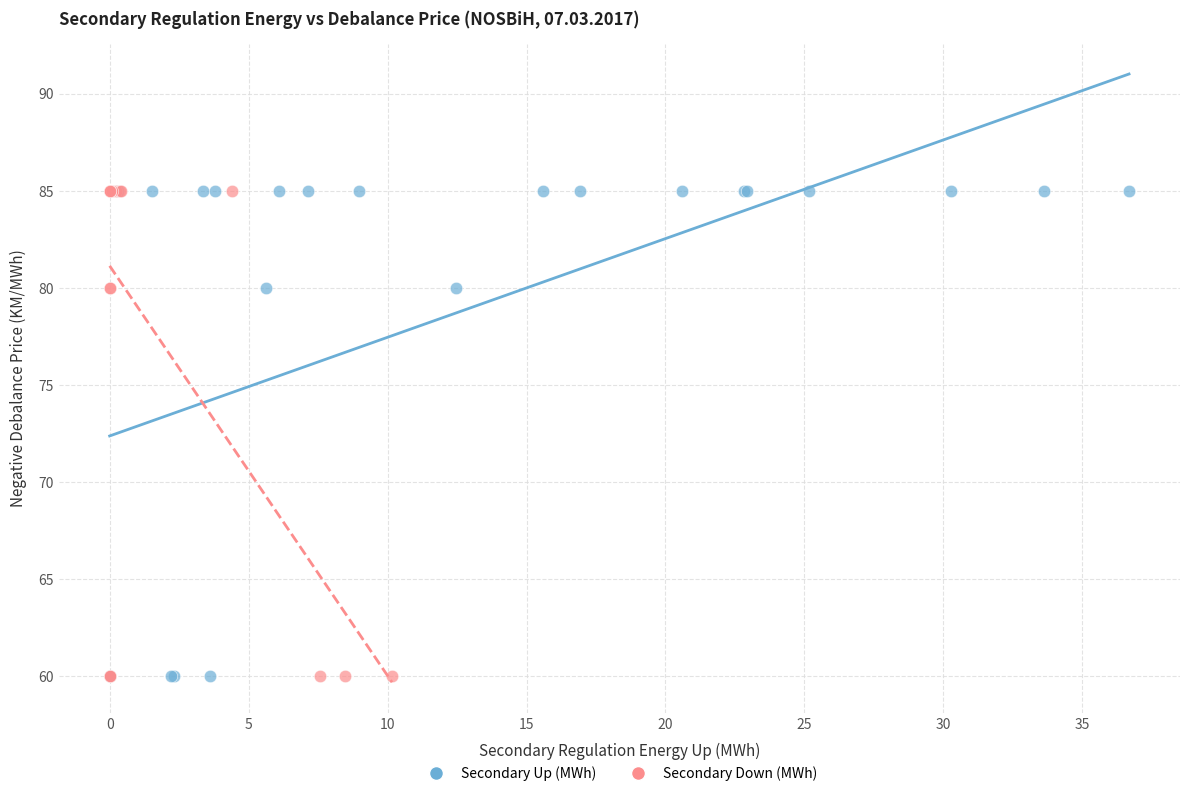

What are all the series names shown in the legend?

Secondary Up (MWh), Secondary Down (MWh)